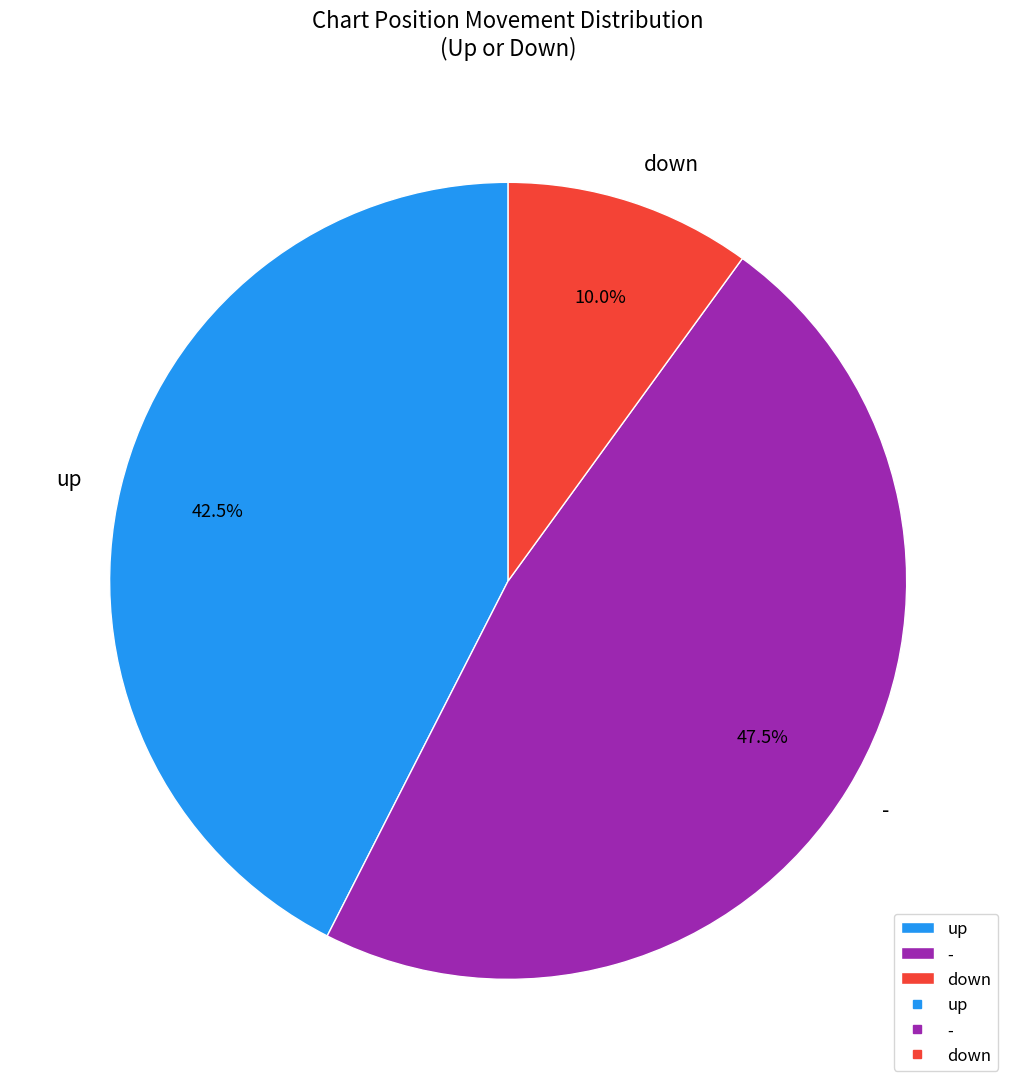

Which slice is the smallest?

down